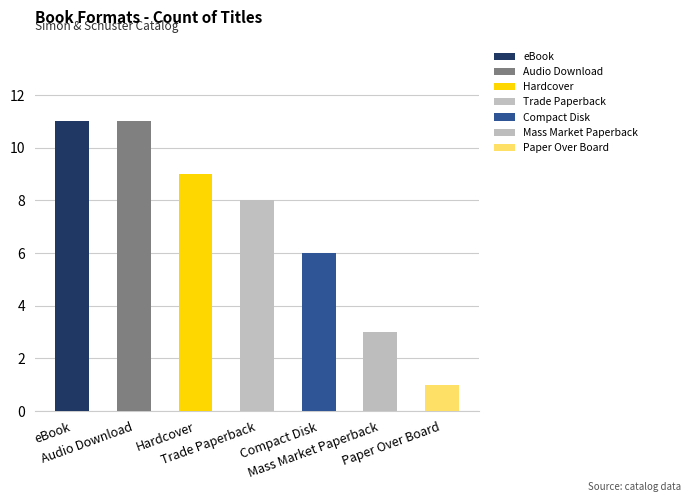

What is the sum of the values at Hardcover and Mass Market Paperback?

12